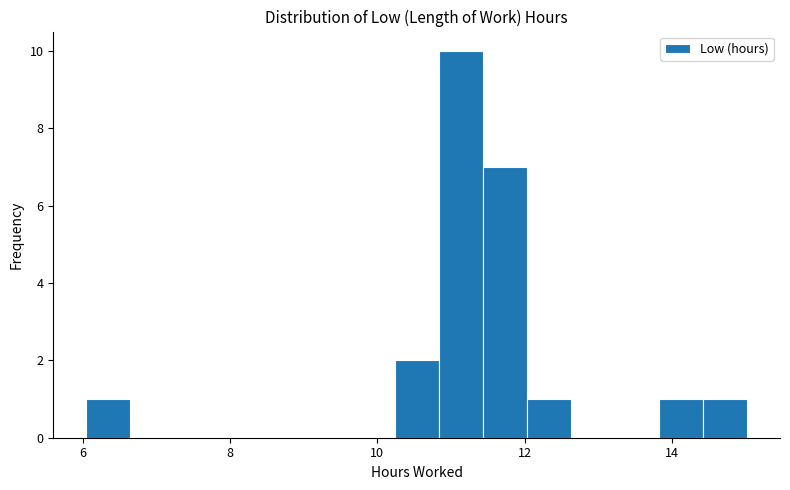

Read against the x-axis, roughly where is the centre of the tallest bar?

11.2